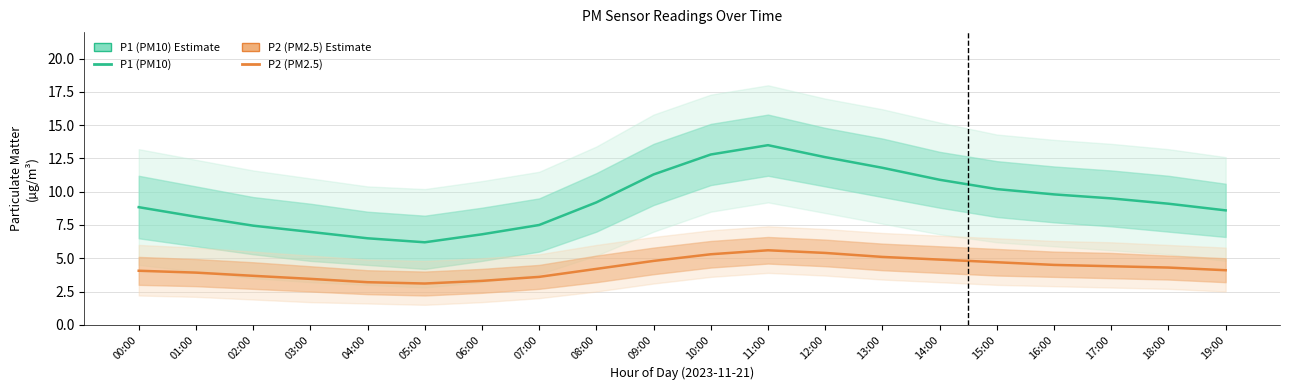

Between 00:00 and 07:00, which is larger?

00:00